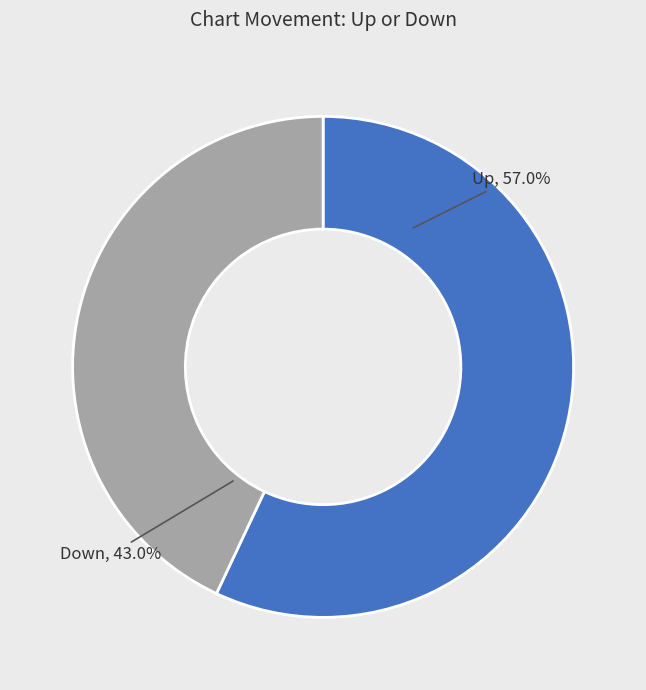

Between Down and Up, which is larger?

Up